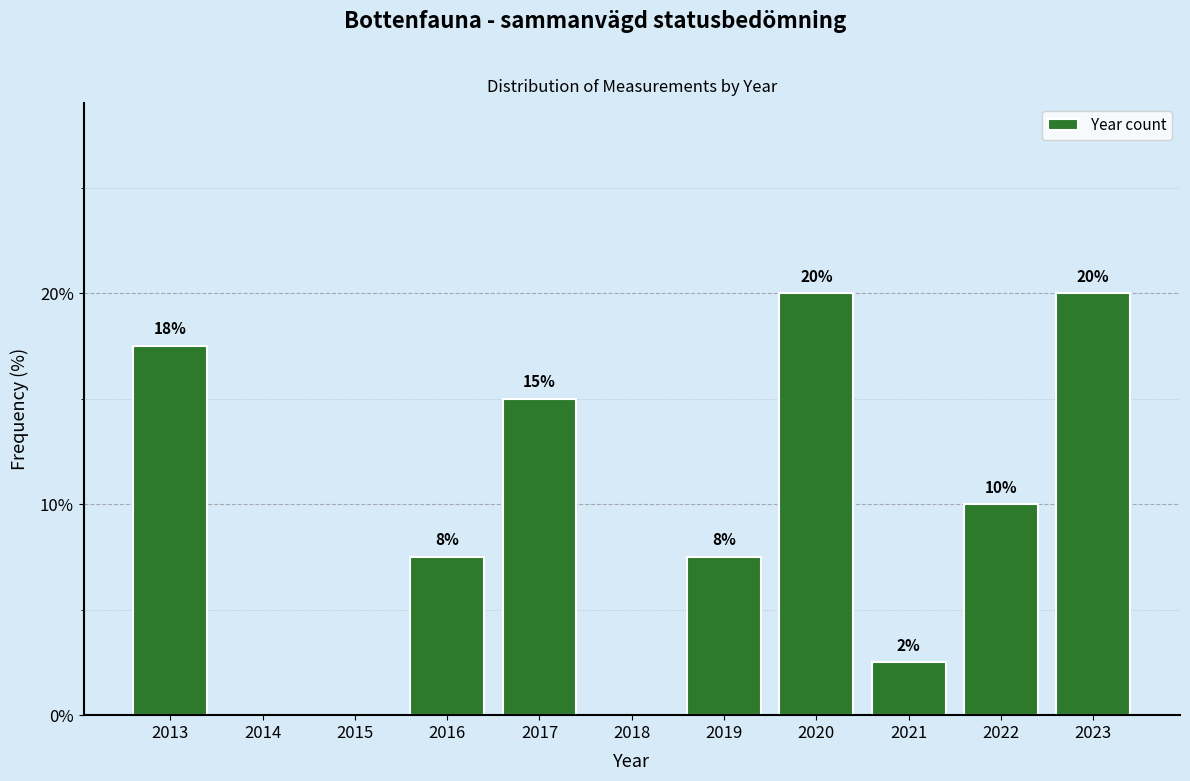

What is the change in value from 2017 to 2022?

-5.0